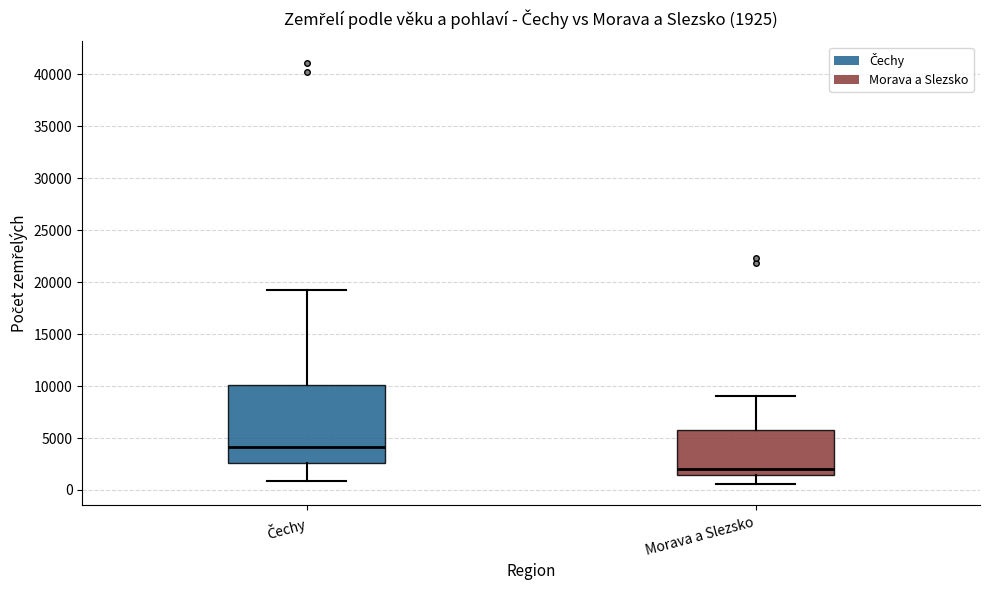

Which box is the tallest, from its lower edge to its upper edge?

Čechy